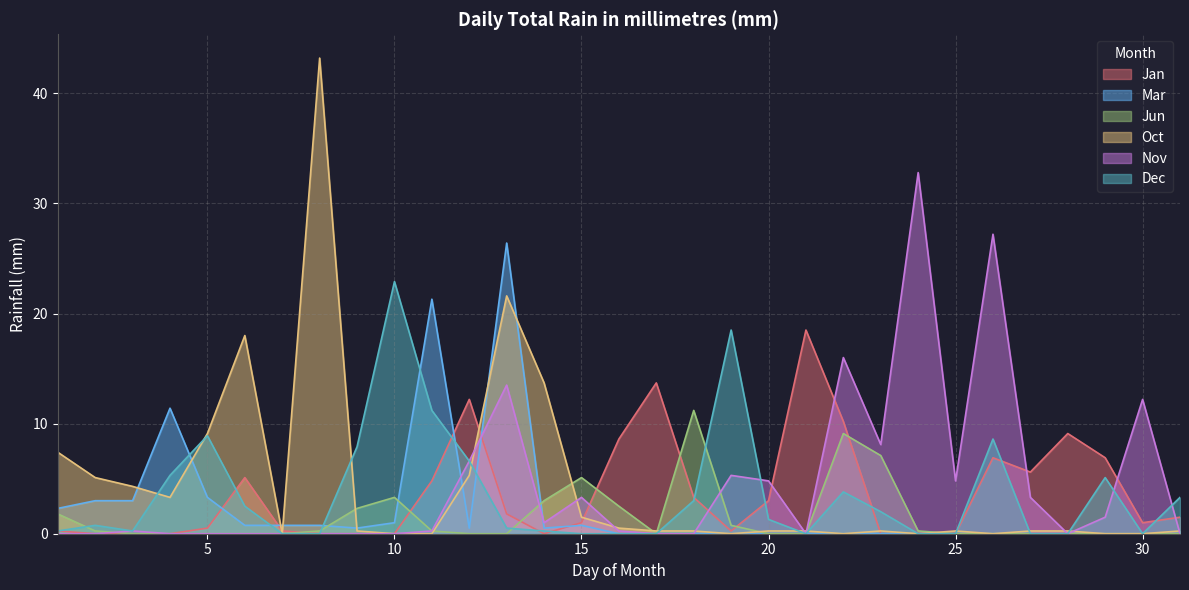

Count the number of categories in the chart.

31